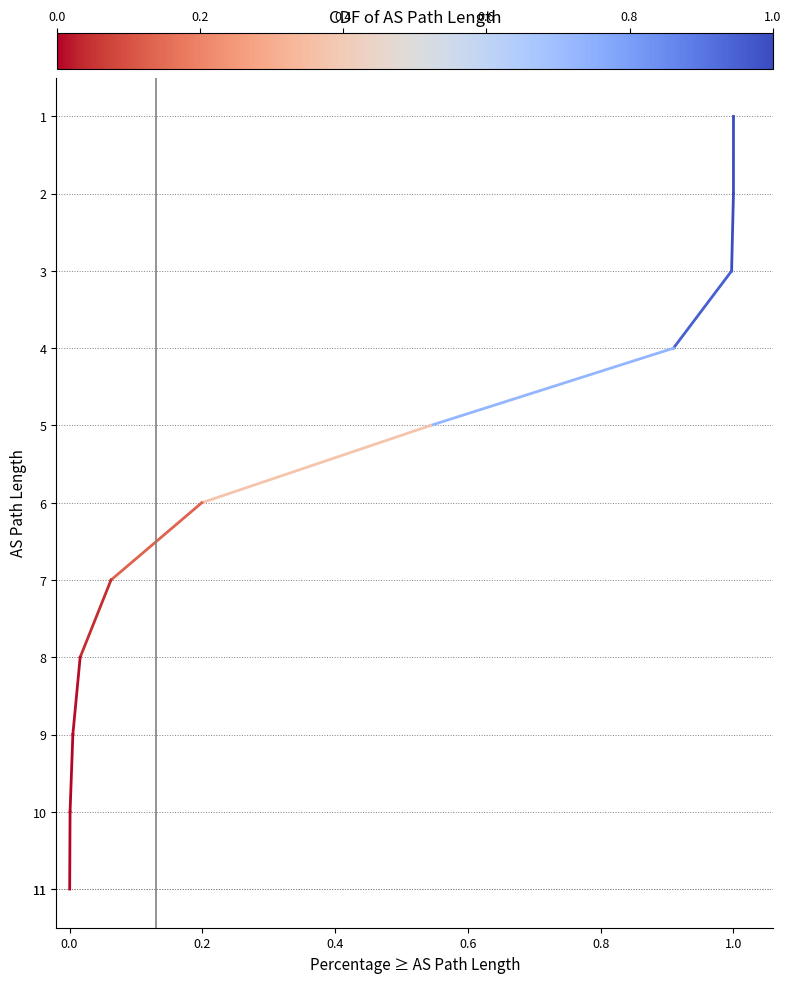

What is the value of the 6th point from the left?

6